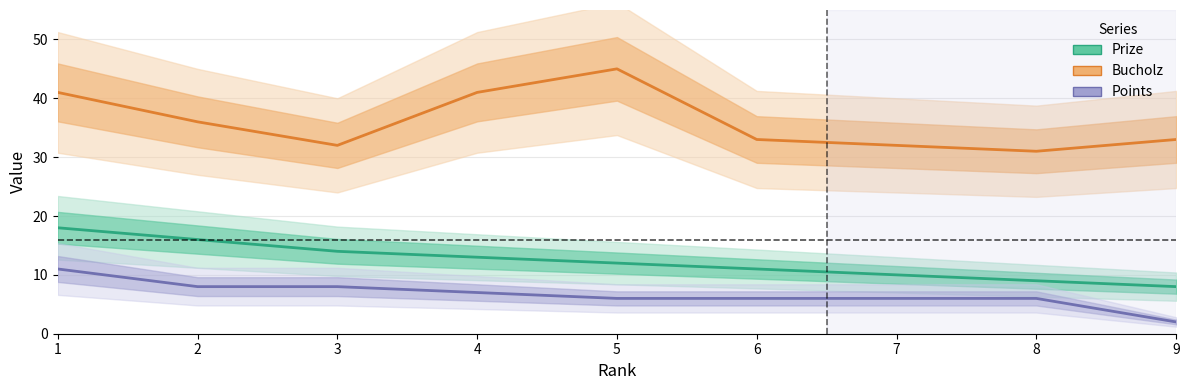

Reading left to right, transcribe all the data shown in this chart.

Prize: 1=18	2=16	3=14	4=13	5=12	6=11	7=10	8=9	9=8
Bucholz: 1=41	2=36	3=32	4=41	5=45	6=33	7=32	8=31	9=33
Points: 1=11	2=8	3=8	4=7	5=6	6=6	7=6	8=6	9=2